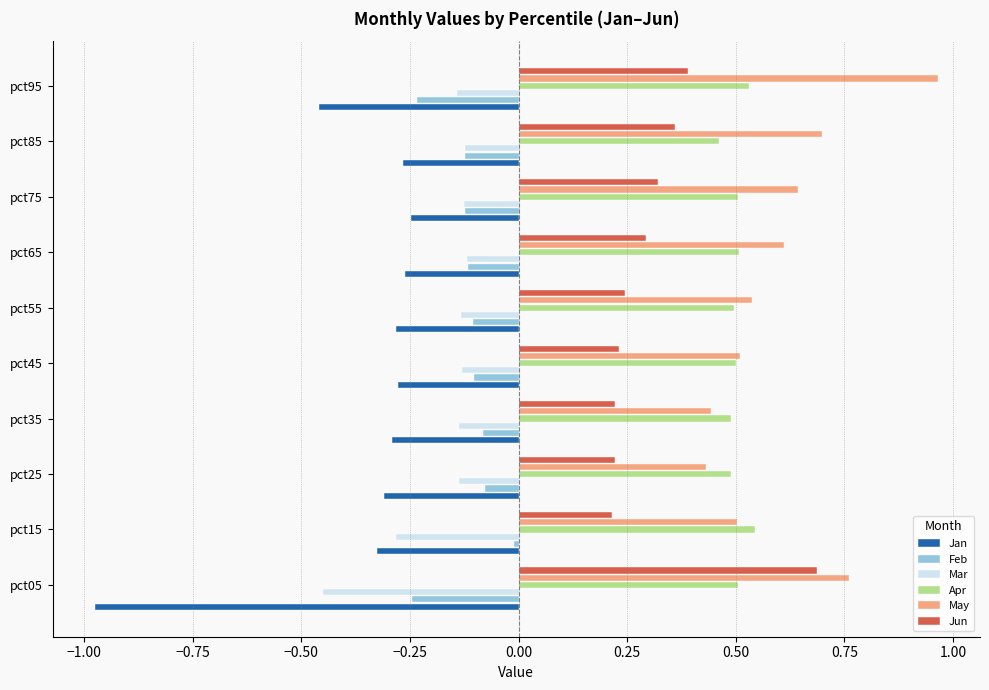

Which series changed the most between pct05 and pct35?

Jan